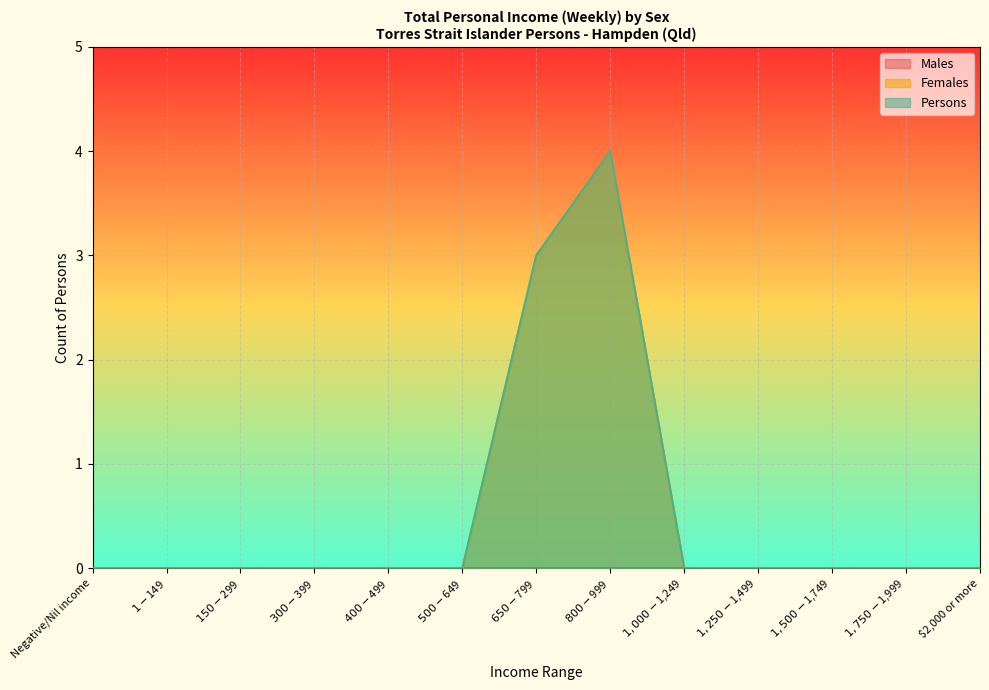

What is the maximum value for Persons?

4